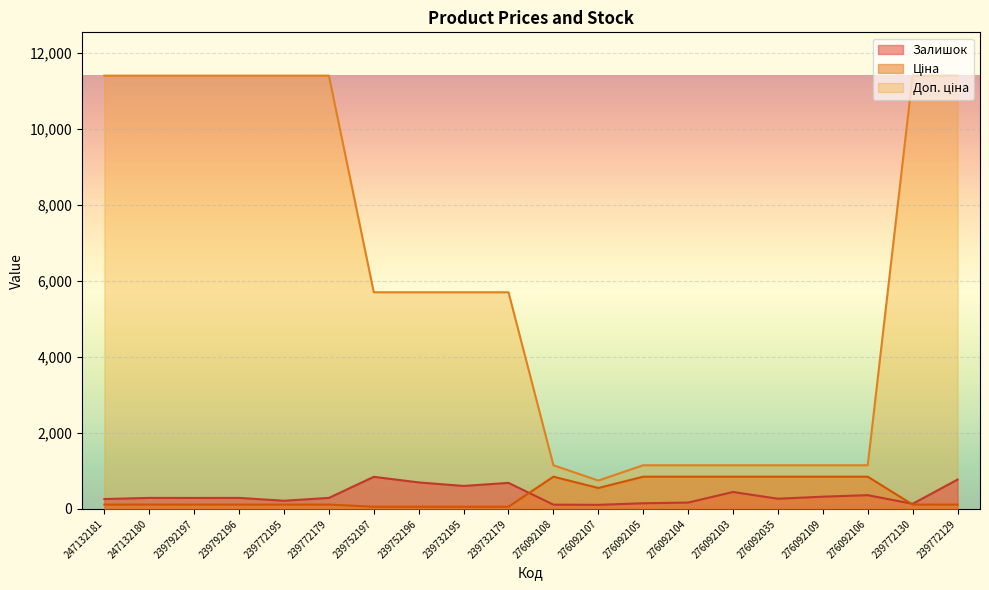

Does the chart display data point markers on the line(s)?

No